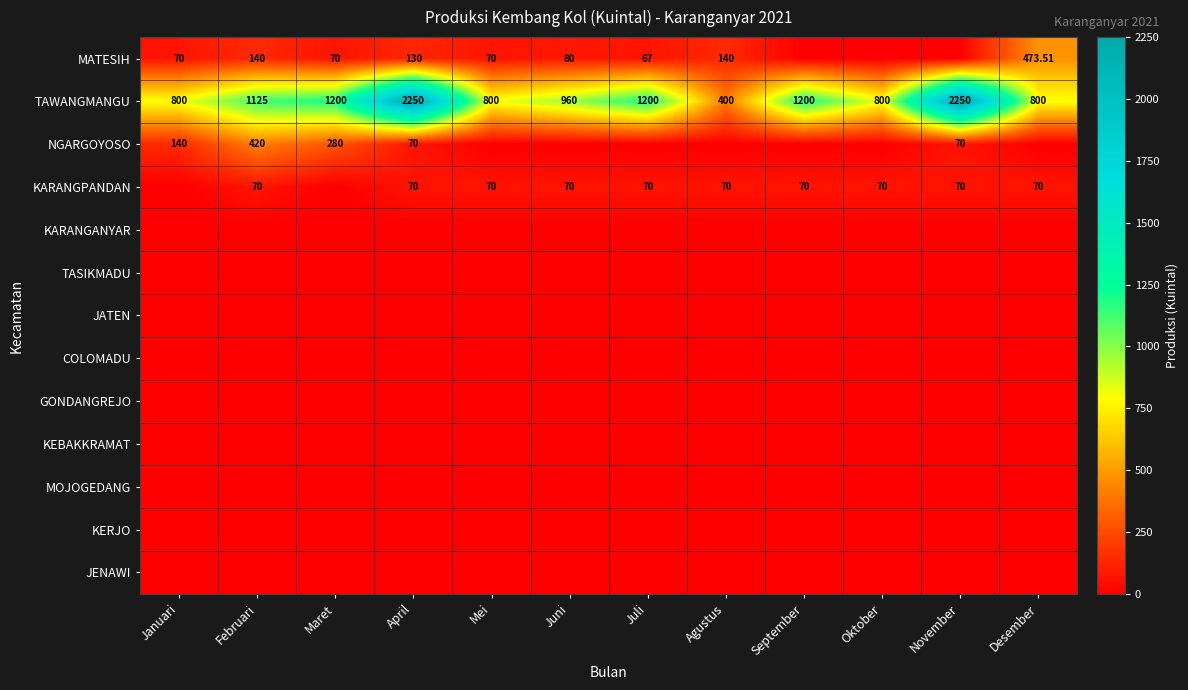

At which label does MATESIH first exceed 70?

Februari